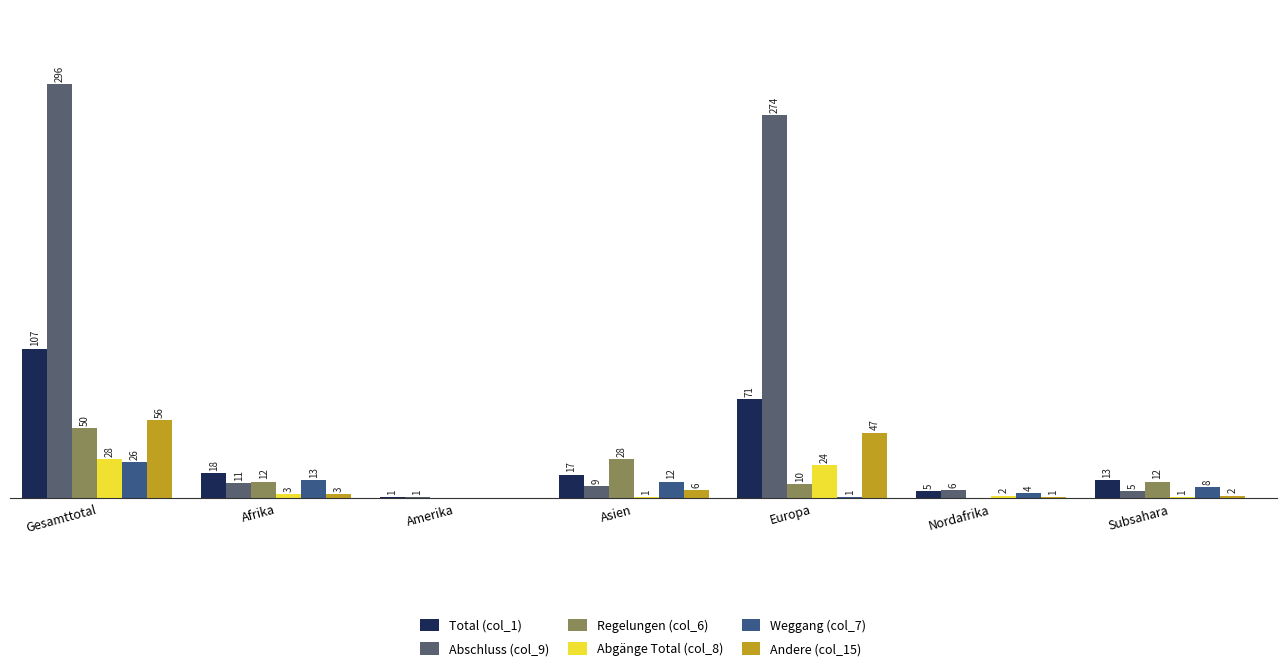

Which series has the largest total across all categories?

Abschluss (col_9)